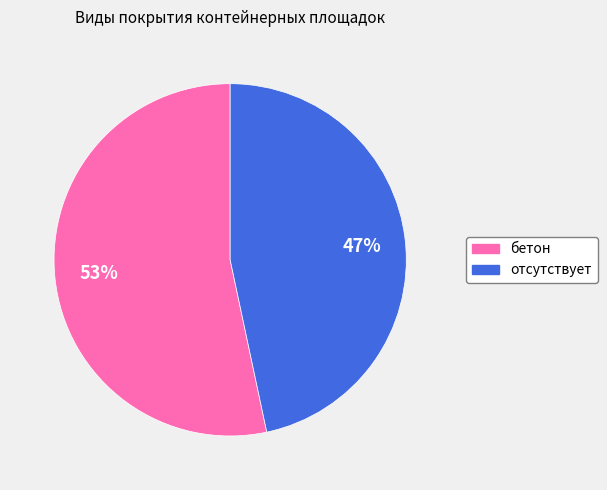

Is there a majority slice in this chart?

Yes